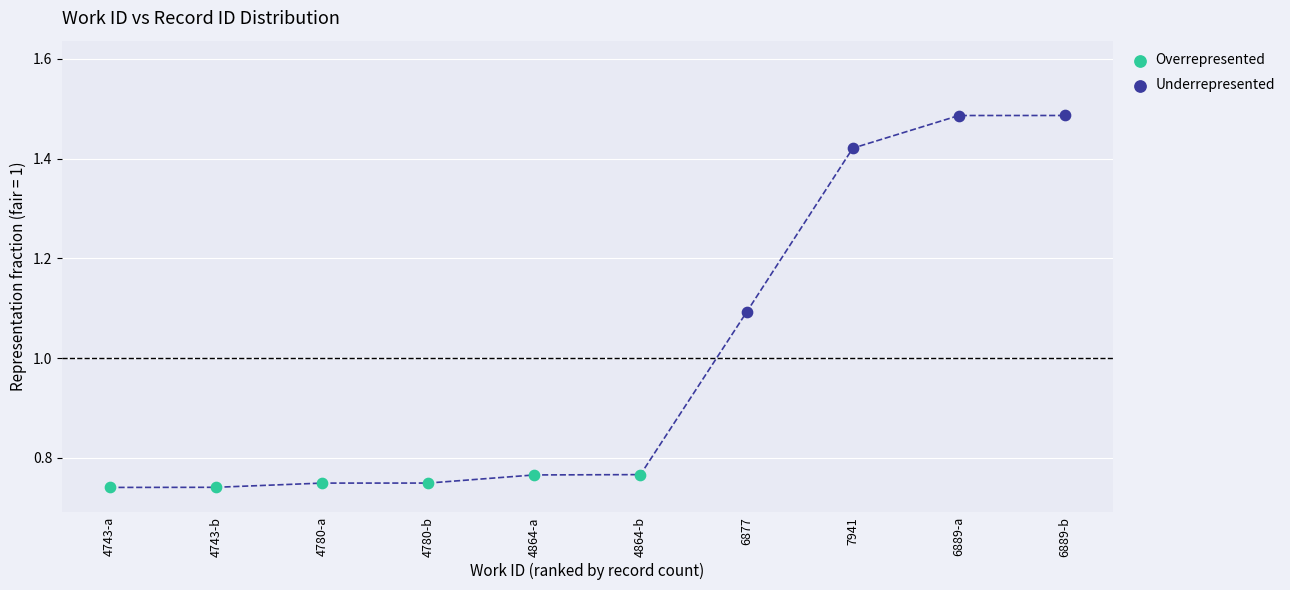

Which series has the widest spread of Y values?

Underrepresented